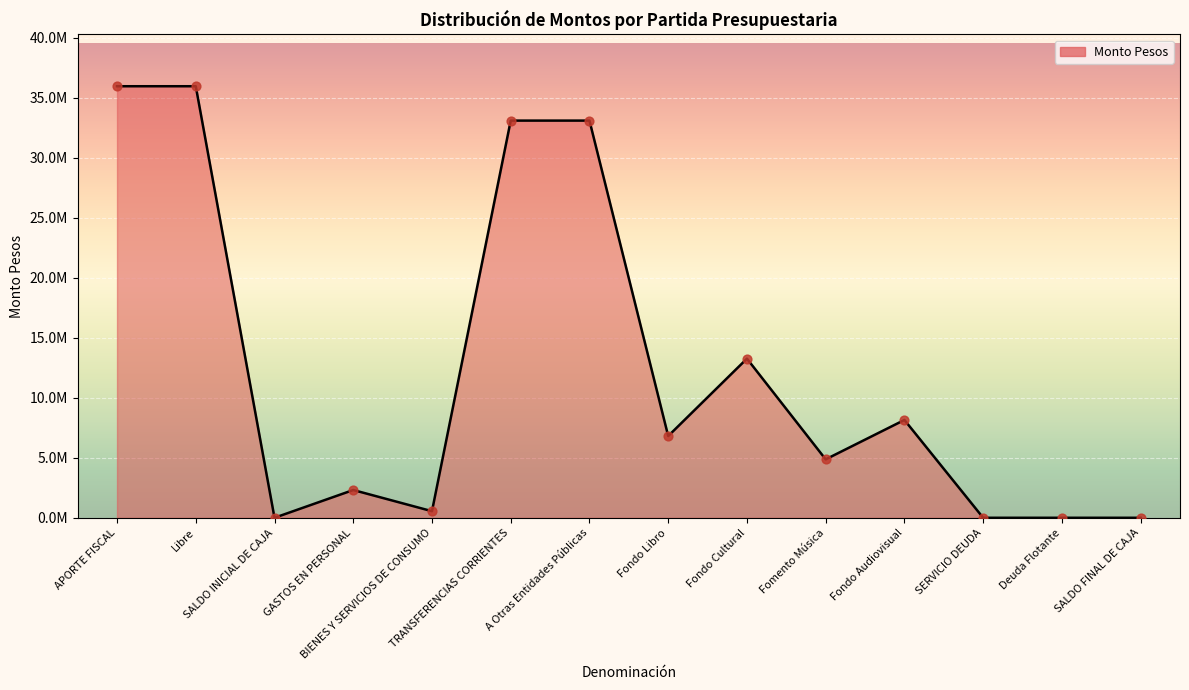

What is the change in value from APORTE FISCAL to Fondo Audiovisual?

-27817494